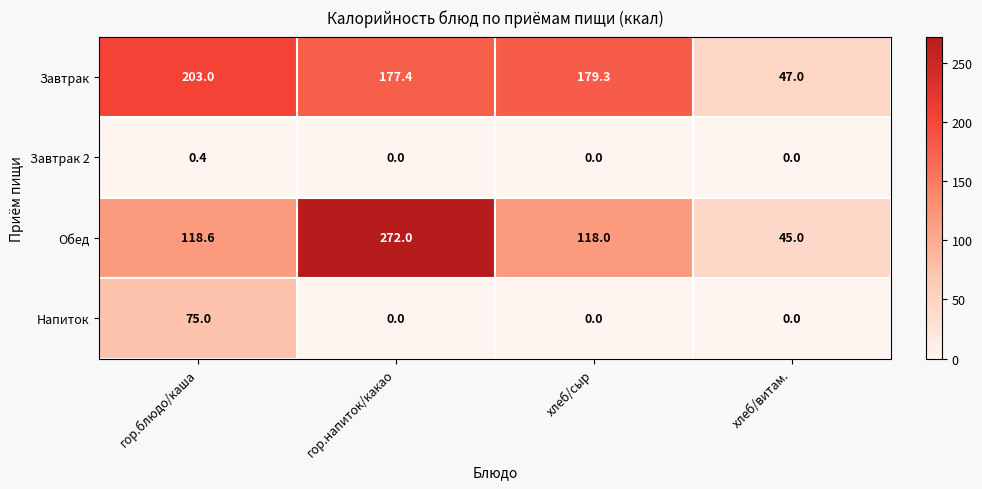

What is the difference between the maximum and second lowest values in the Завтрак series?

25.6